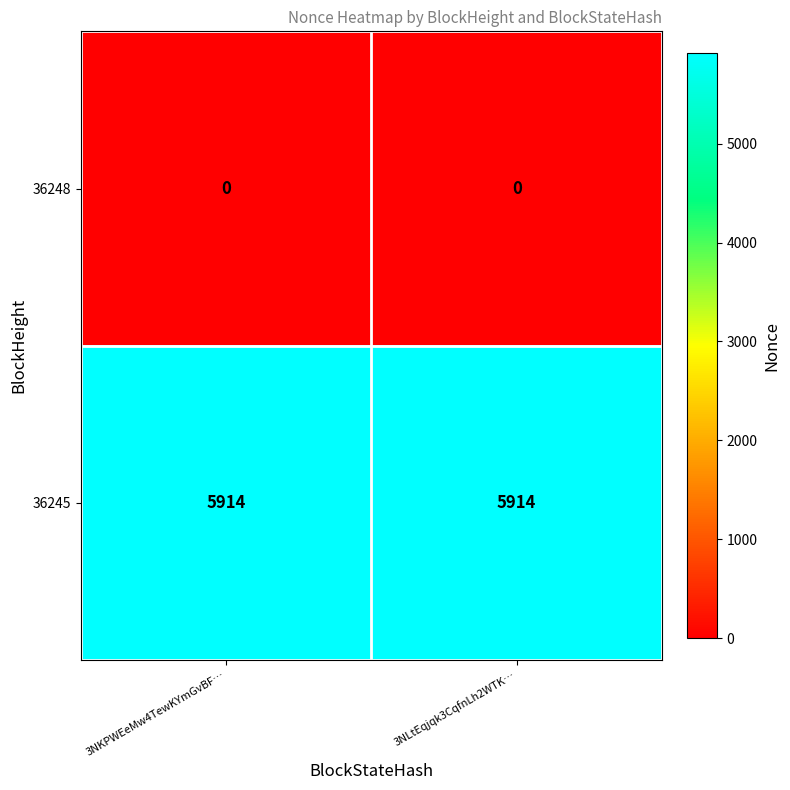

What is the greatest value displayed?

5914